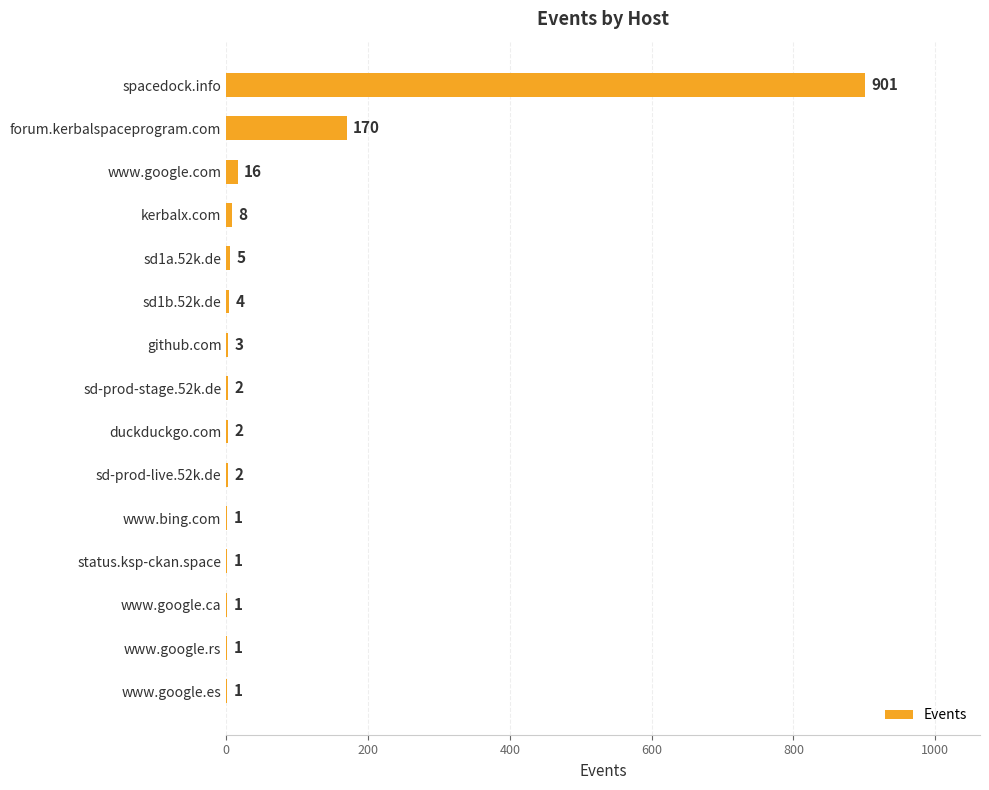

Are the bars horizontal?

Yes